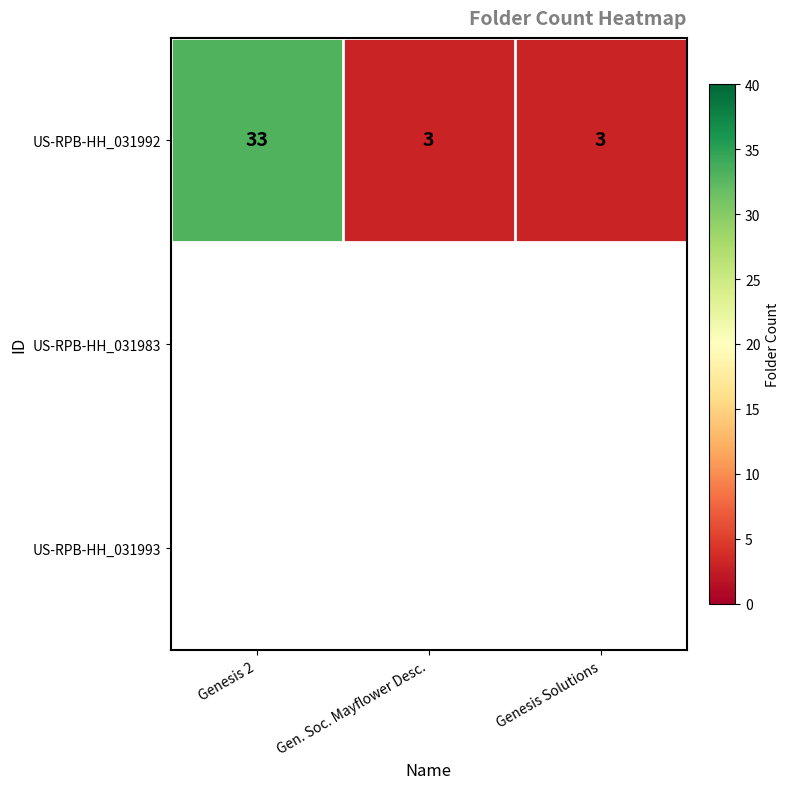

The chart shows a value of 4 at Gen. Soc. Mayflower Desc.. True or false?

False